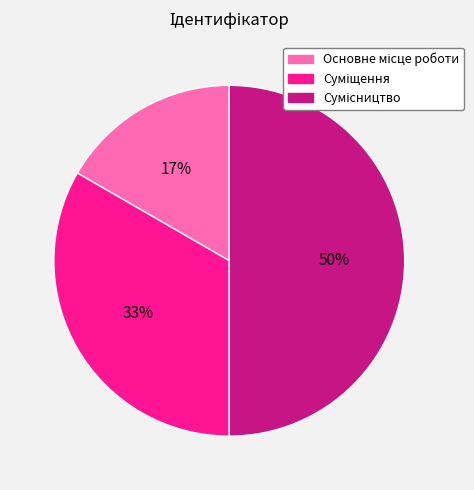

To the nearest percent, what is the difference between the largest and smallest slice percentages?

33%